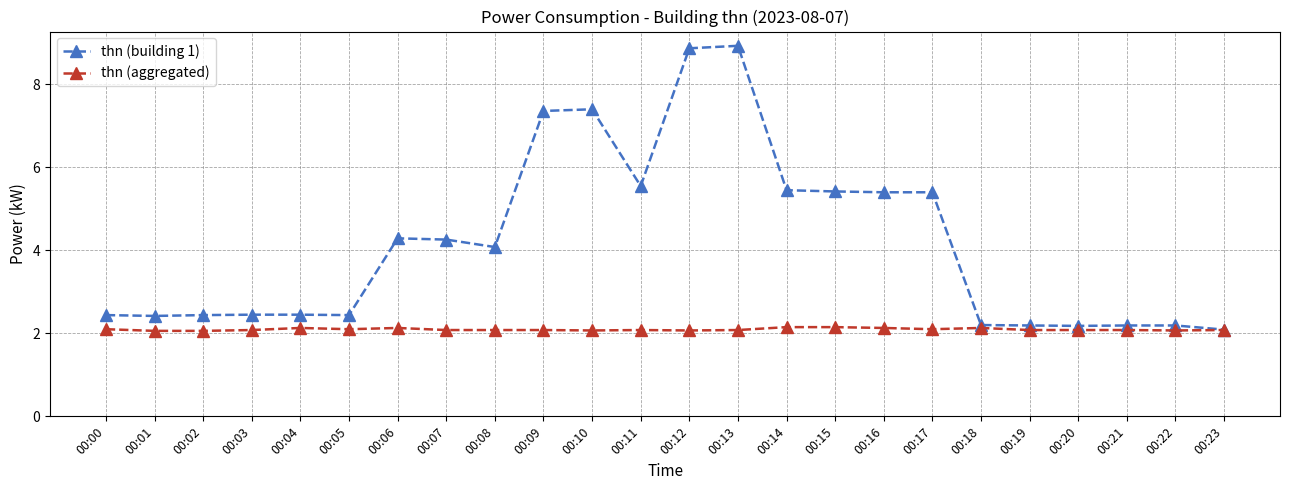

What are all the series names shown in the legend?

thn (building 1), thn (aggregated)